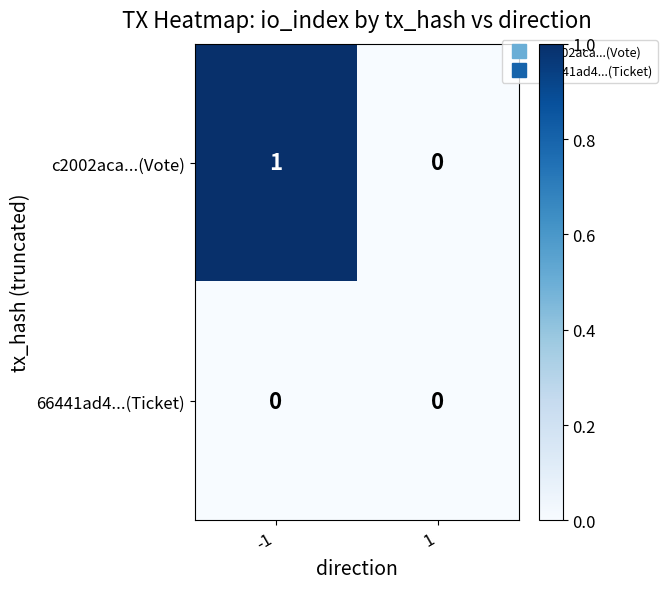

How many categories are shown in the chart?

2